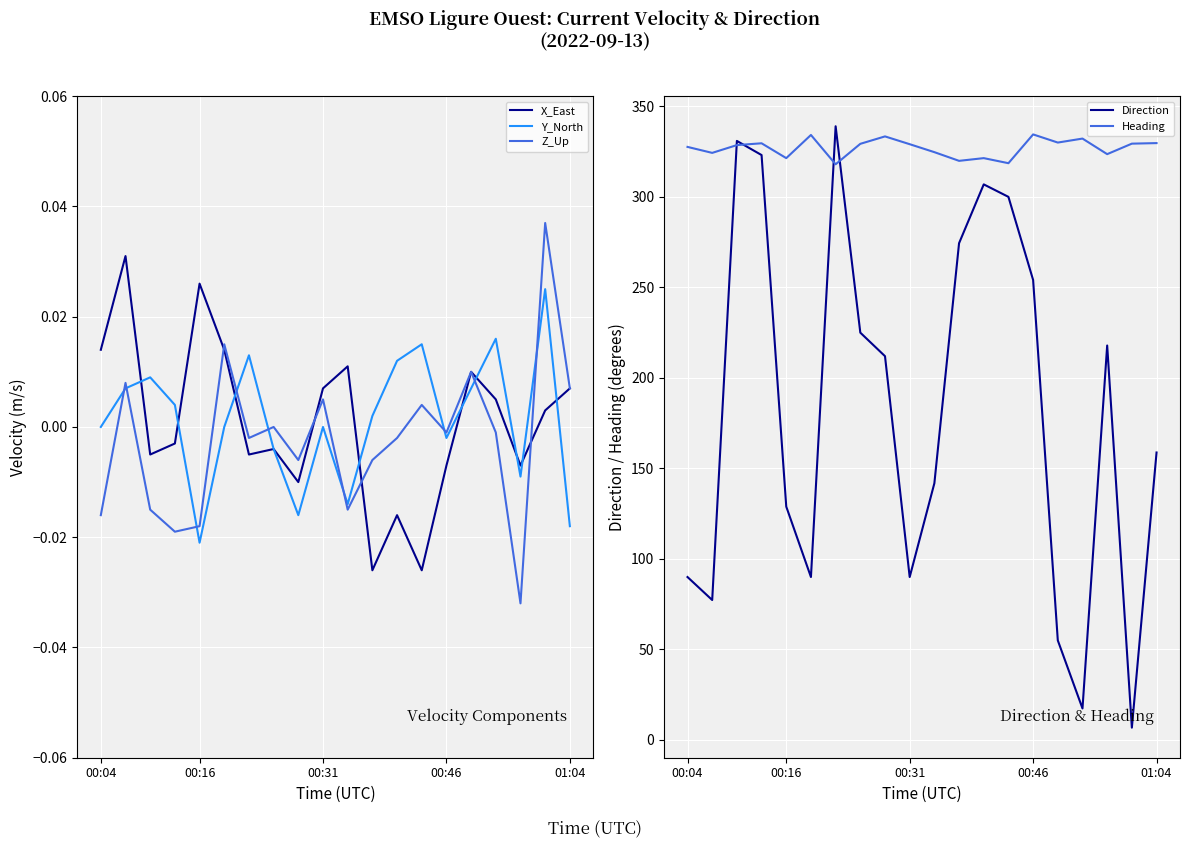

The value of Direction at 01:04 is 158.8. True or false?

True